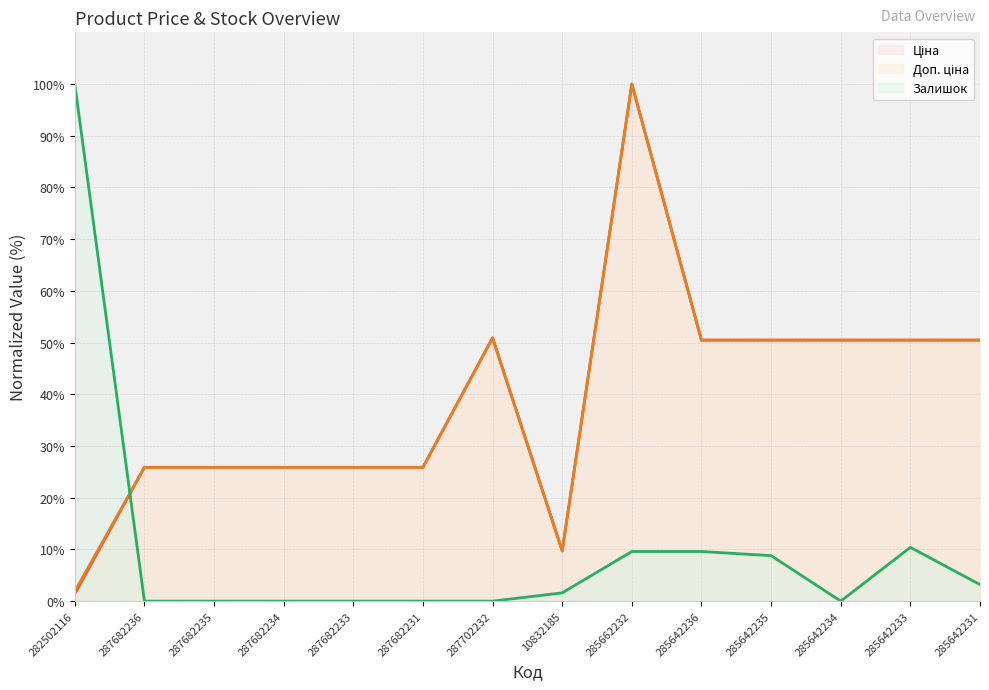

What is the difference between the Ціна (line) values at 282502116 and 285642236?

49.1